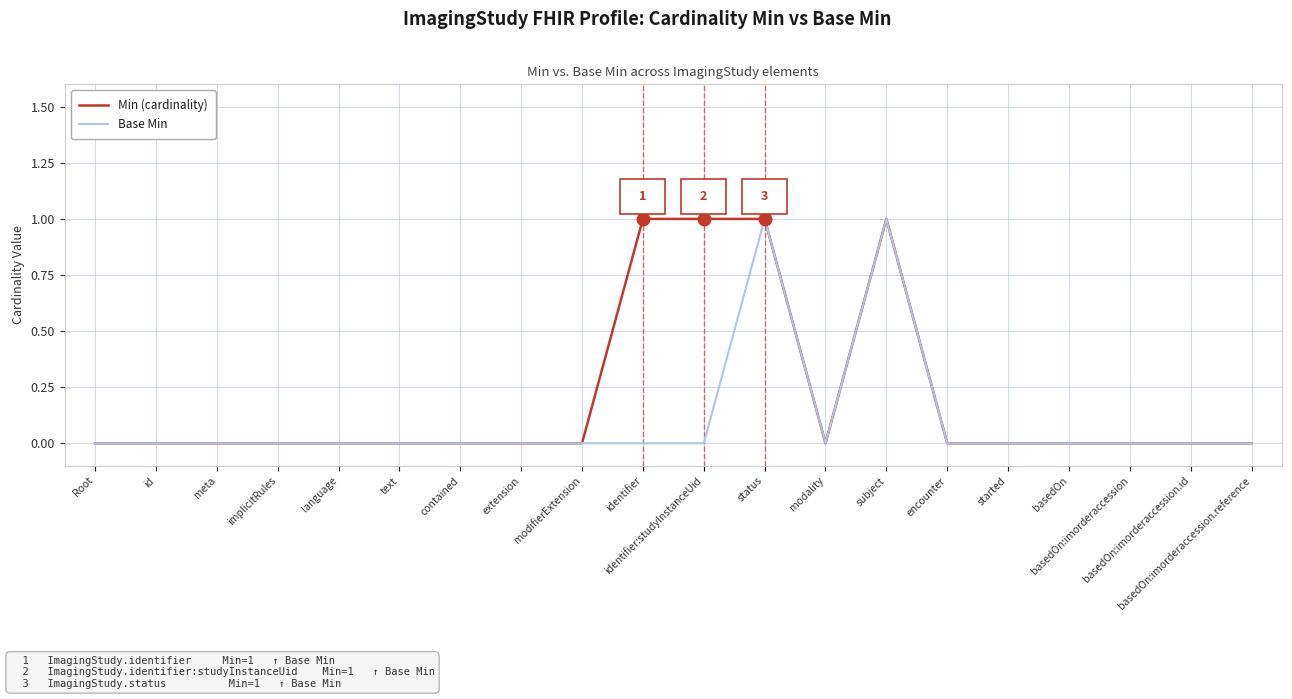

Rank the series by their average value, from highest to lowest.

Min (cardinality), Base Min